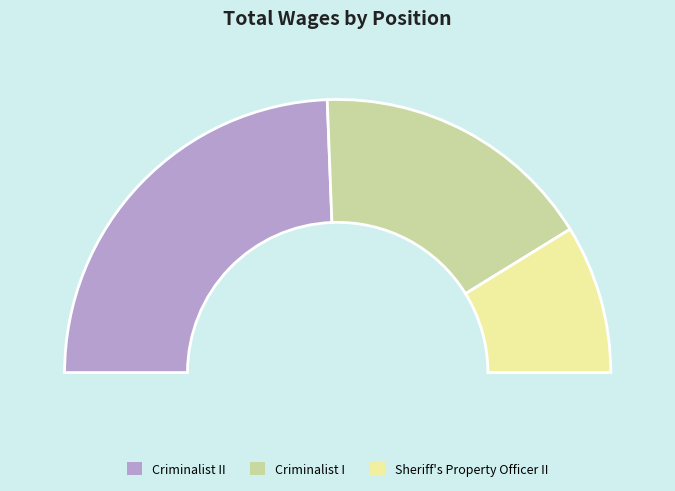

Which slice is the smallest?

Sheriff's Property Officer II